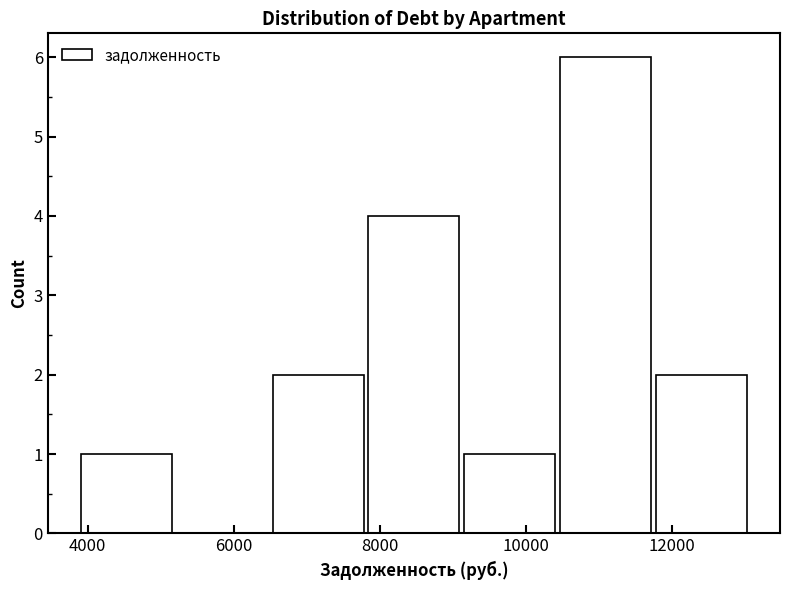

What is the height of the bar covering 9200 to 10400 on the x-axis? Neither the bar edges nor the heights are printed on the chart, so give them approximately, as read against the axes.

1